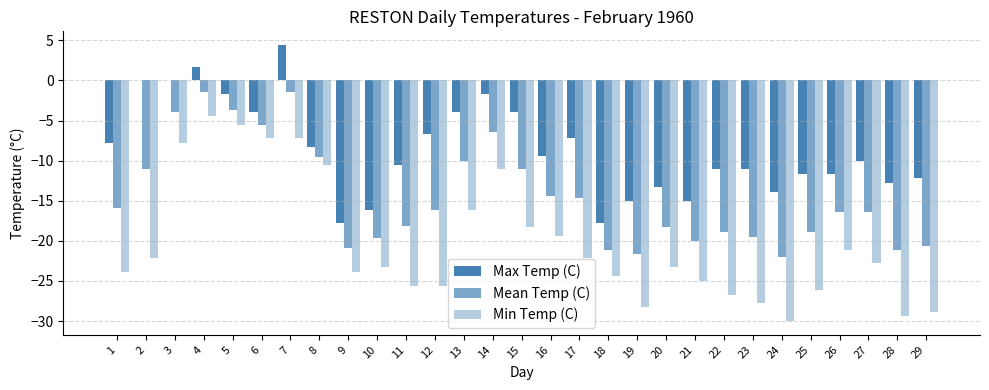

How many data points does each series have?

29